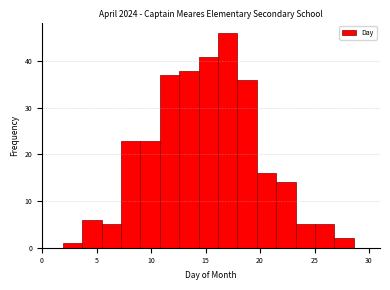

Around what value on the x-axis is the tallest bar? Give the approximate position of its centre, as read against the axis.

17.0